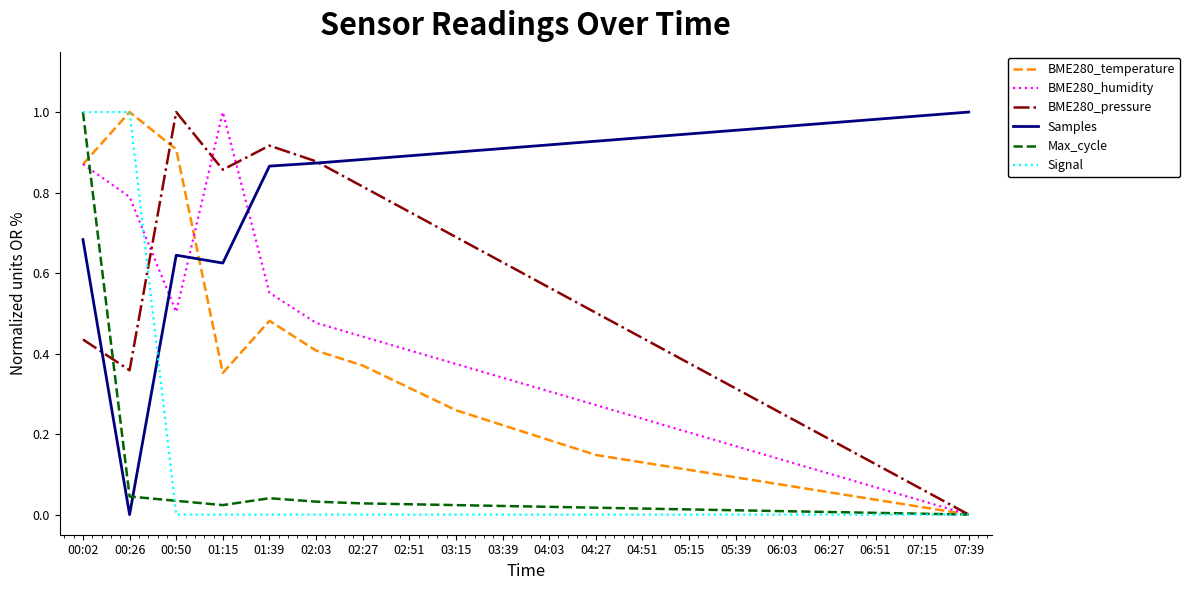

Which series changed the most between 00:26 and 01:39?

Signal